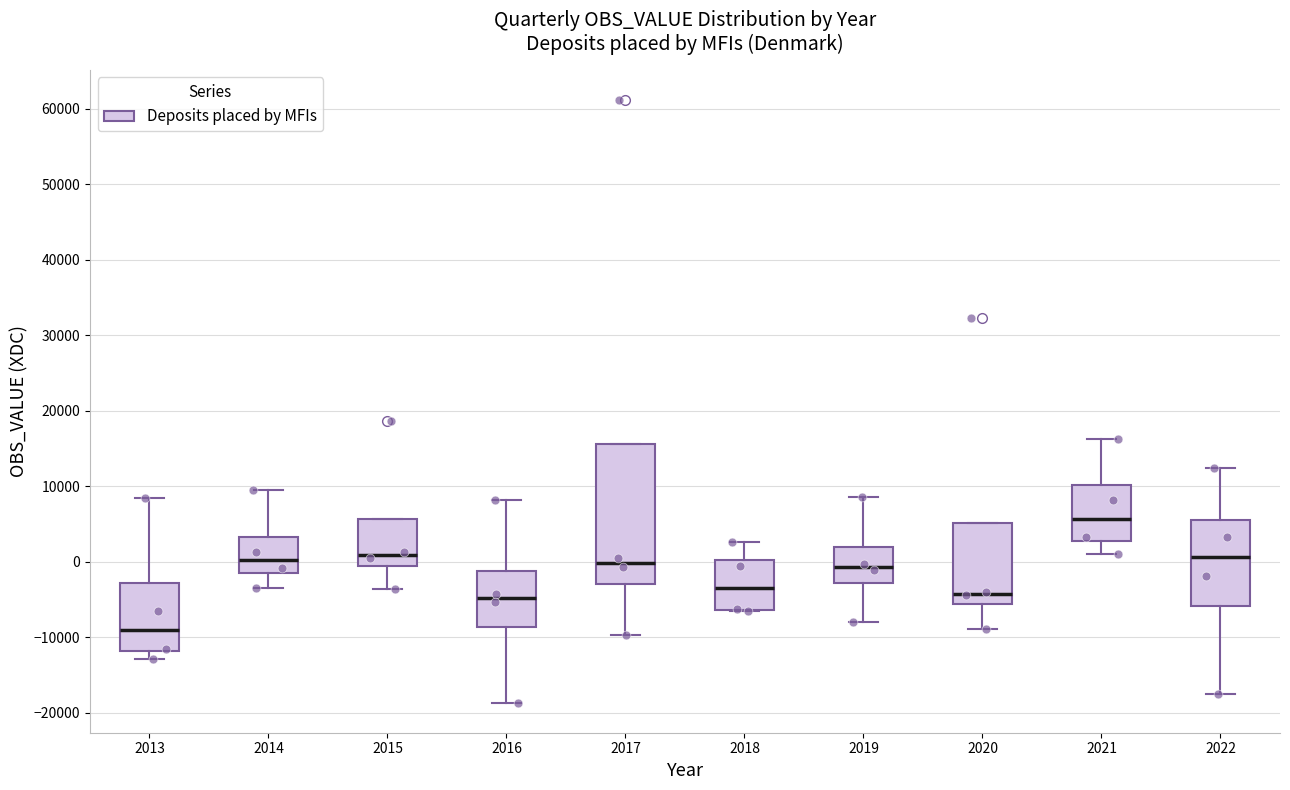

Which box has the highest median line?

2021